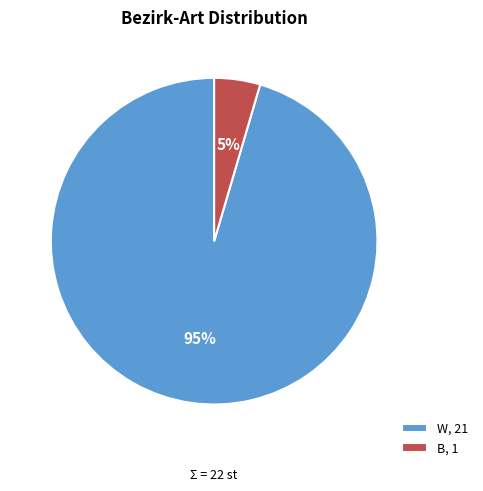

Combined, do B, 1 and W, 21 account for over 50%?

Yes